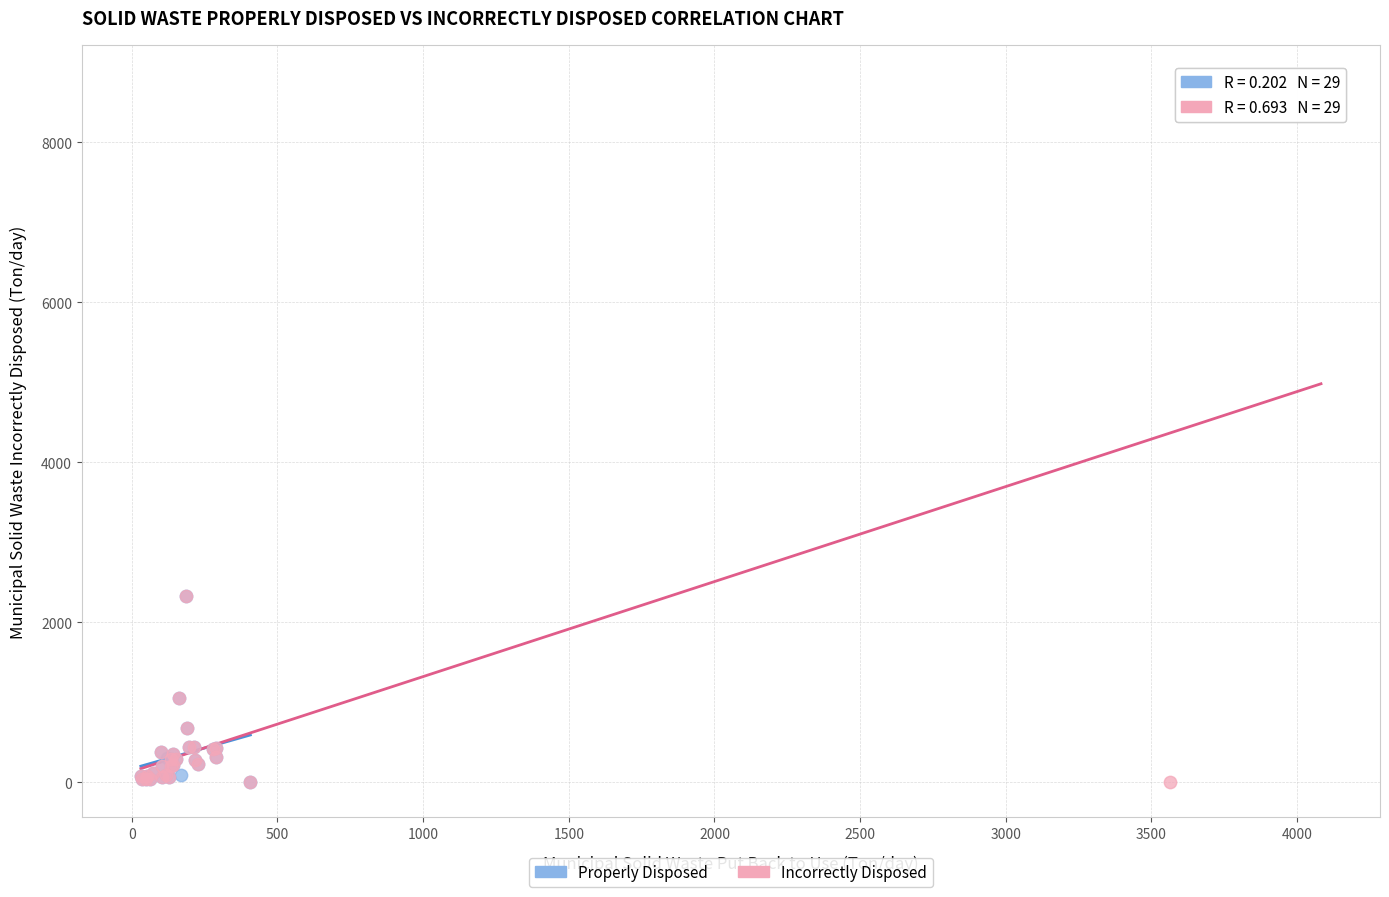

Which series has the widest spread of Y values?

Incorrectly Disposed